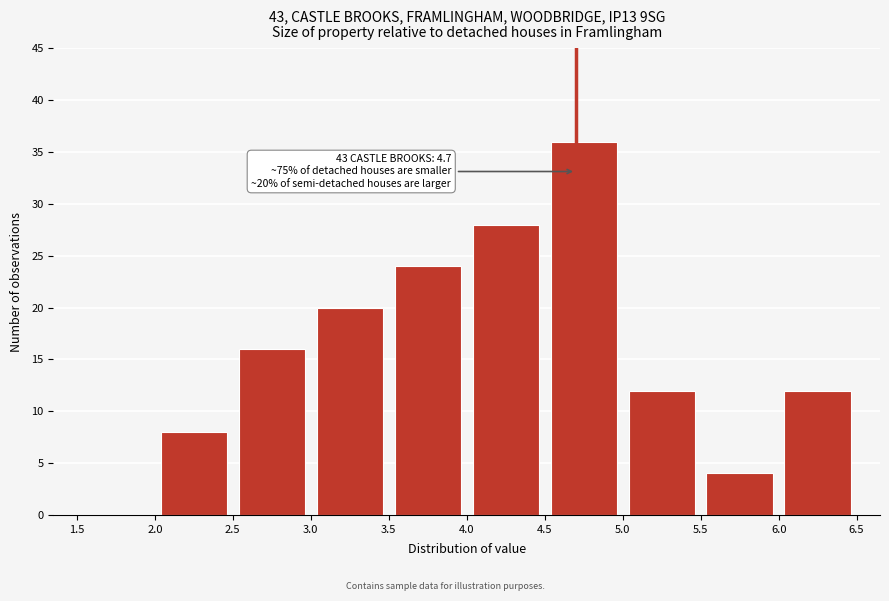

Which range on the x-axis has the tallest bar?

4.5 to 5.0